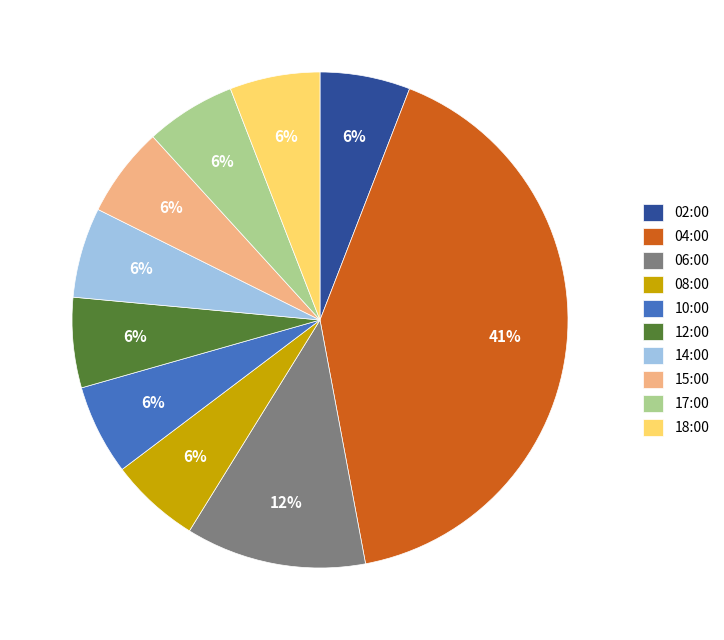

Is the sum of 04:00 and 10:00 greater than half?

No